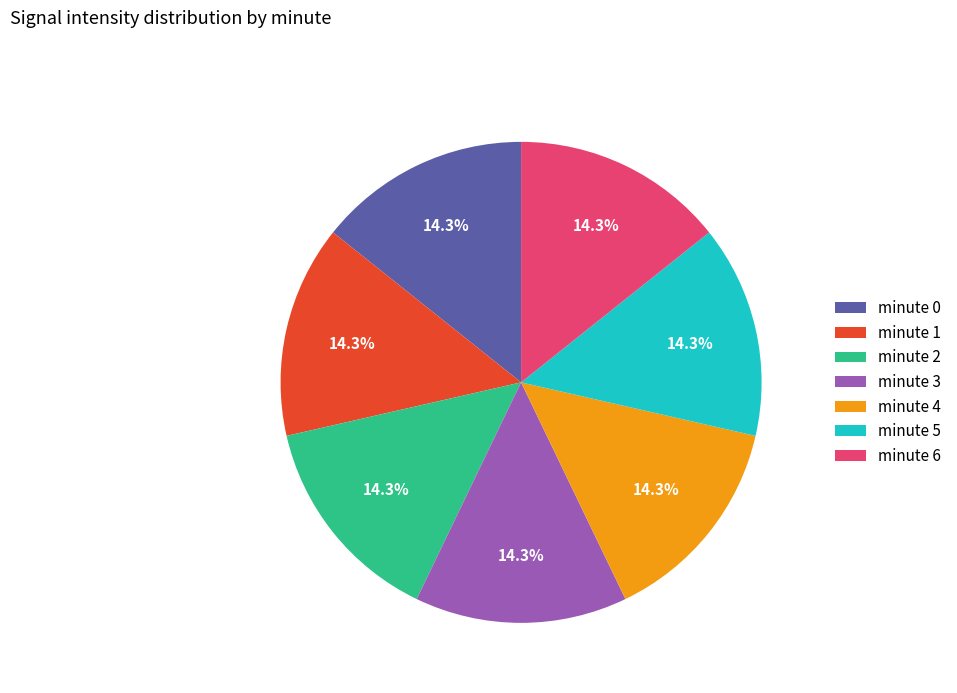

How many segments does this pie chart have?

7